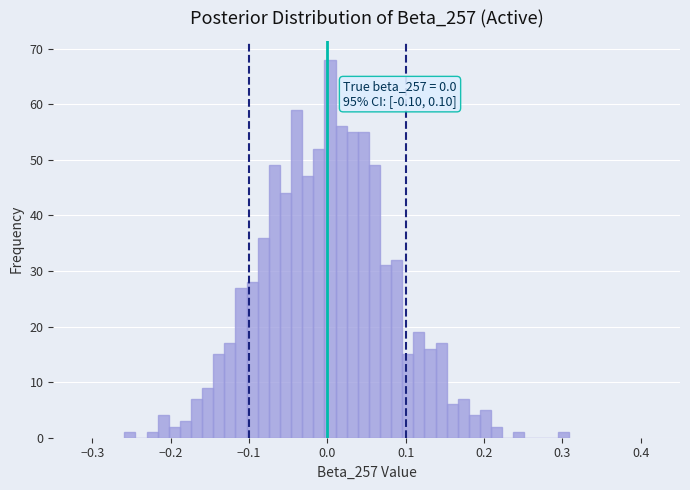

Read against the x-axis, roughly where is the centre of the tallest bar?

0.00